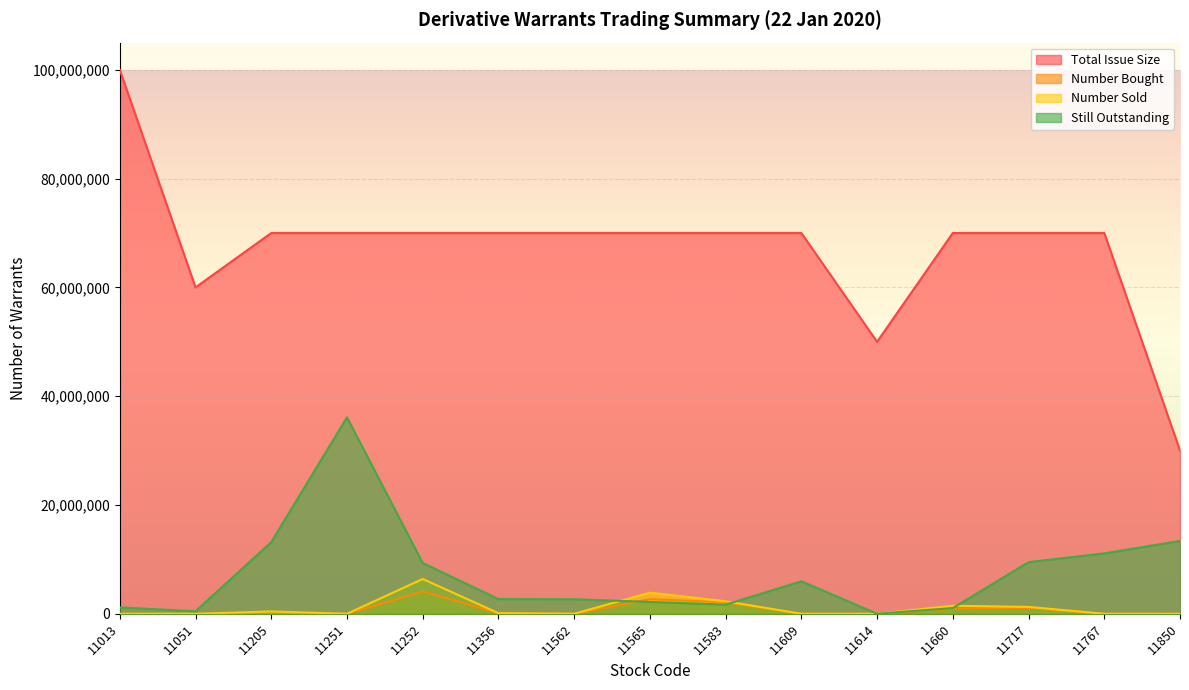

True or false: Still Outstanding has a value of 9495000 at 11717.

True